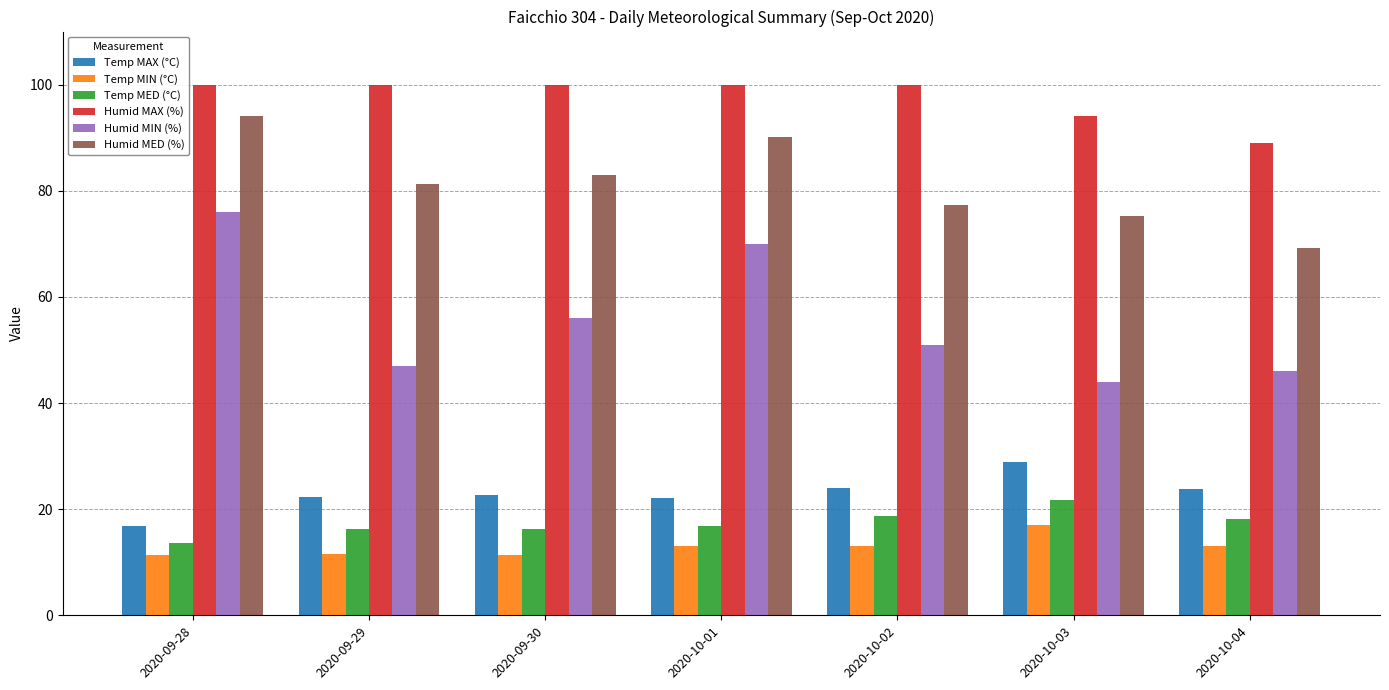

Is it true that Humid MAX (%) equals 89.0 at 2020-10-04?

True